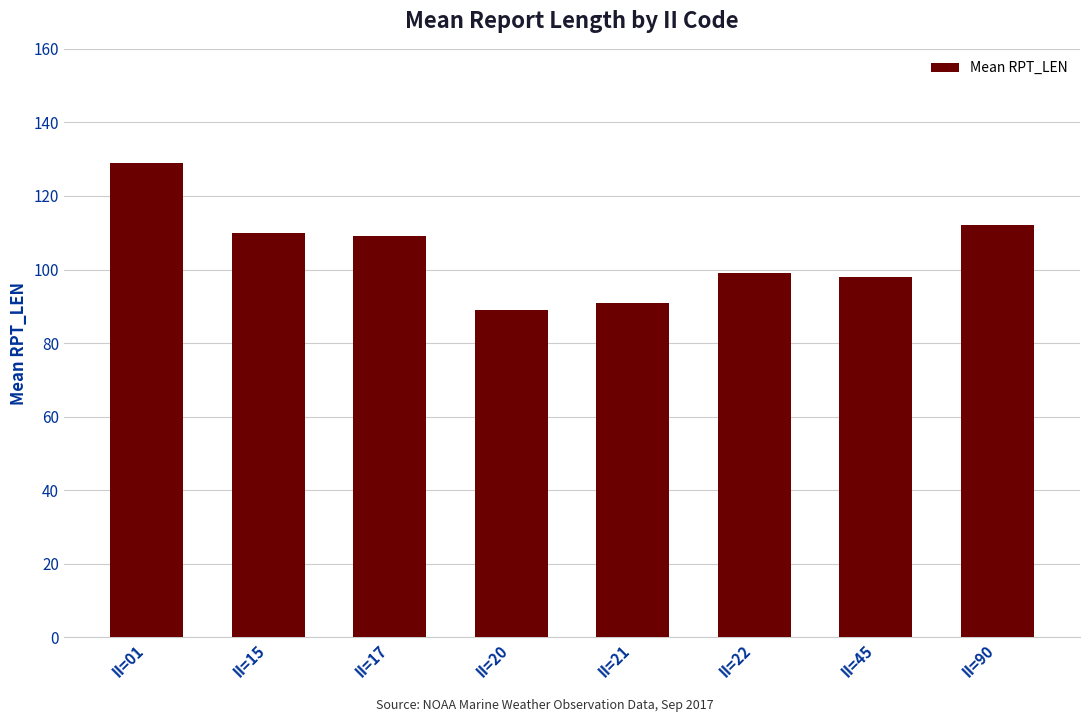

Is it true that the value at II=20 is 139?

False